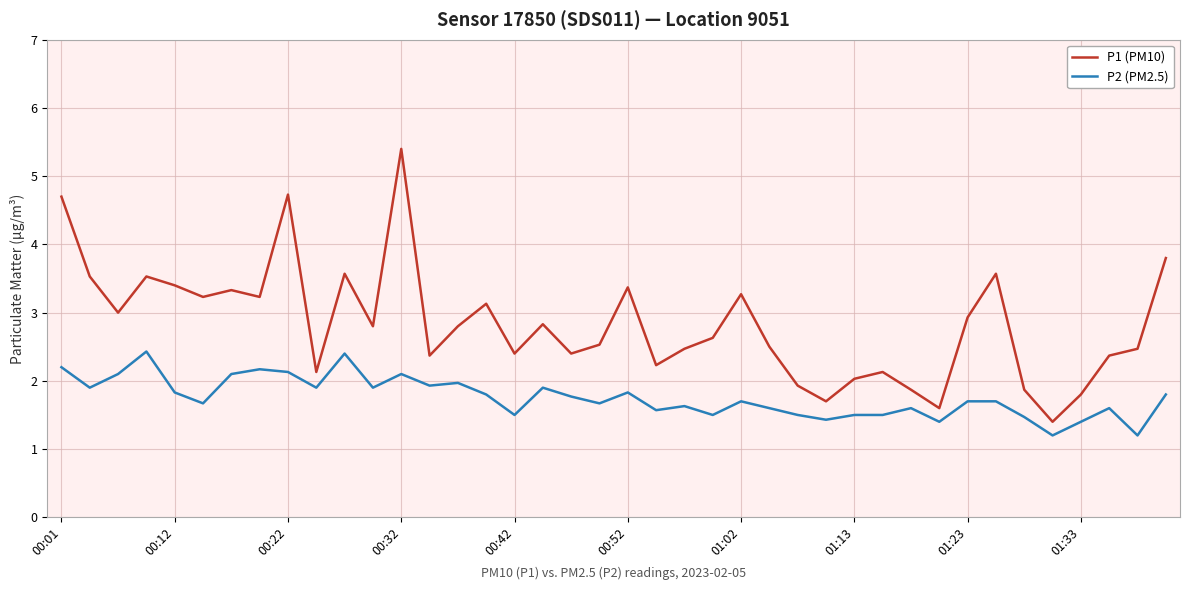

How many interior local valleys does the P1 (PM10) series have?

12